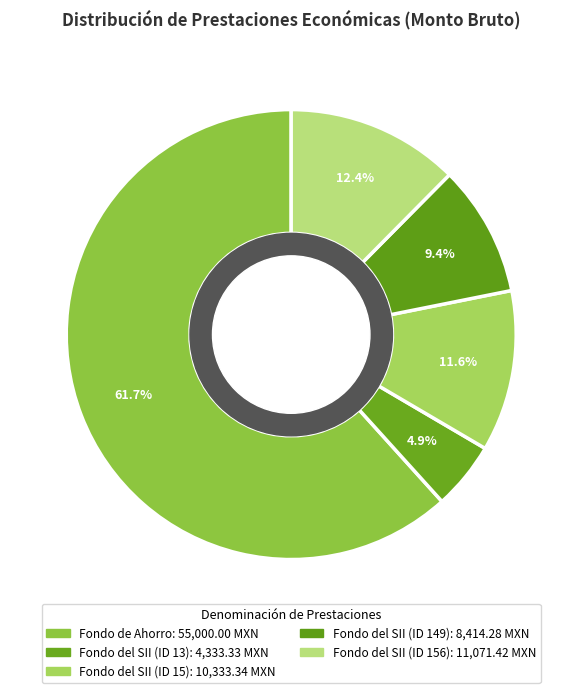

Is there any slice that represents more than half of the pie?

Yes